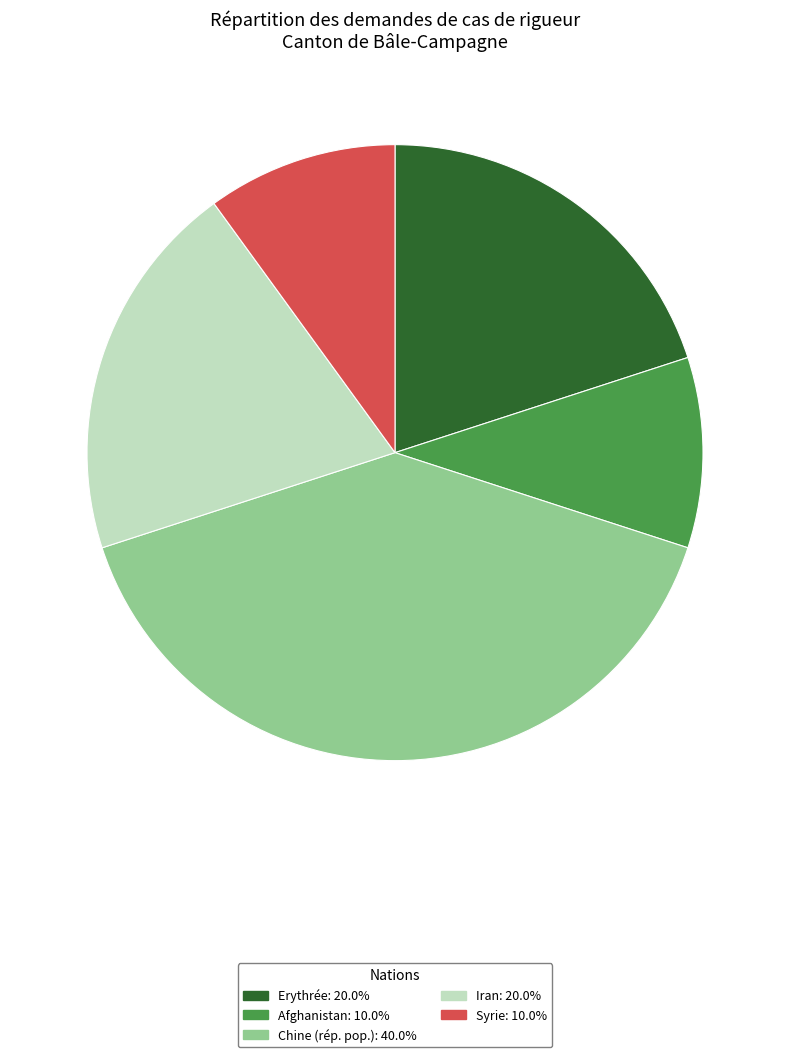

Combined, do Erythrée and Syrie account for over 50%?

No